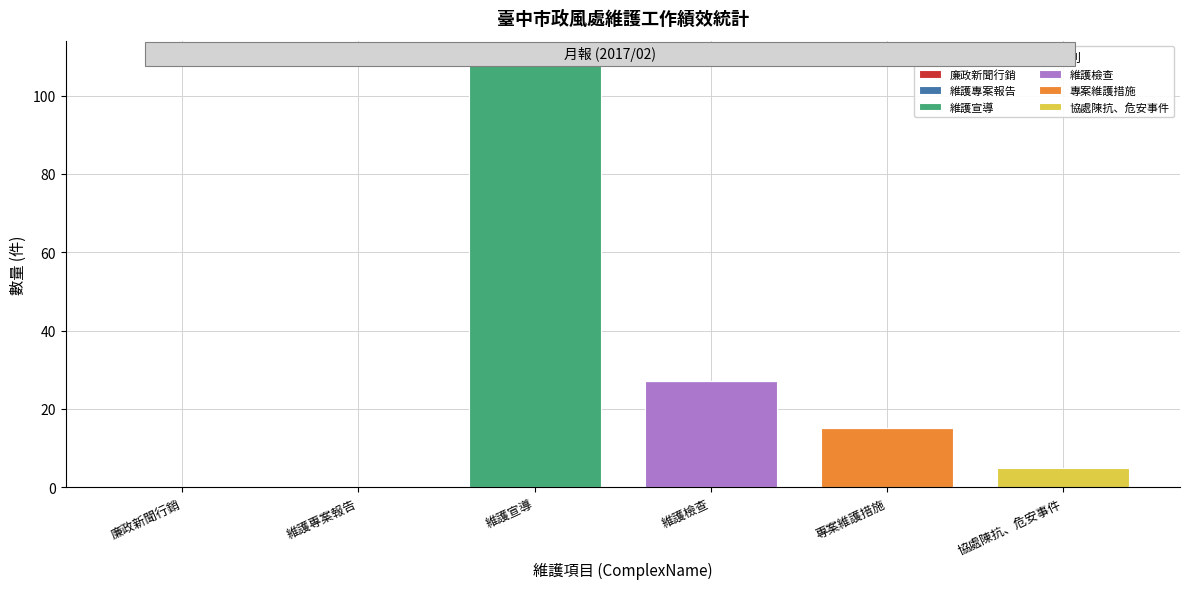

At which category is the sum across all series the highest?

維護宣導